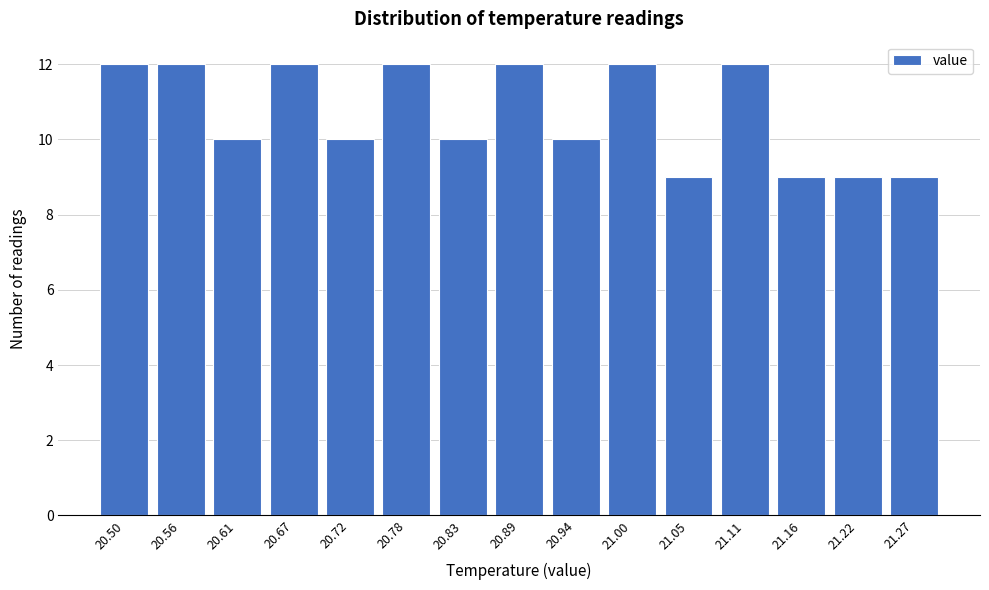

Reading right to left, list all the values displayed in this chart.

9	9	9	12	9	12	10	12	10	12	10	12	10	12	12